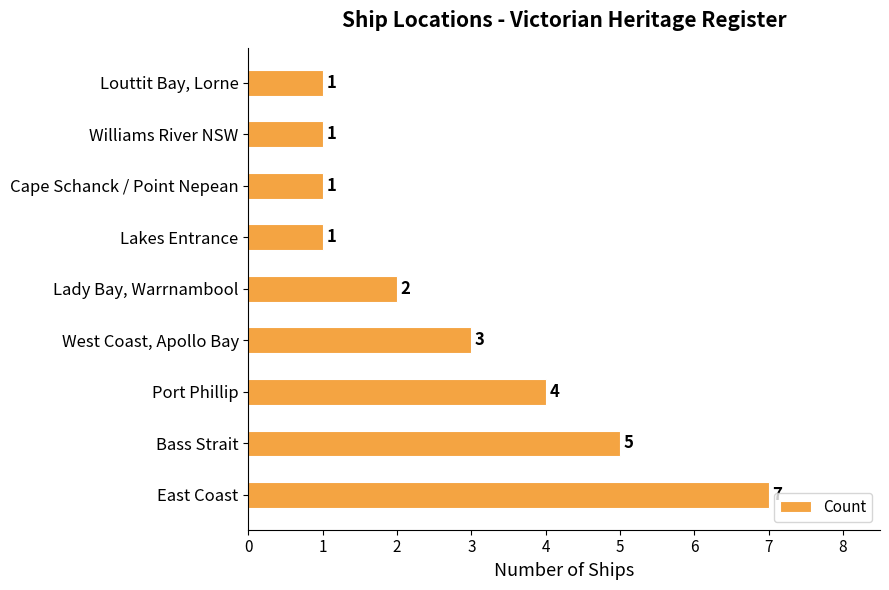

Is it true that the value at Williams River NSW is 0?

False